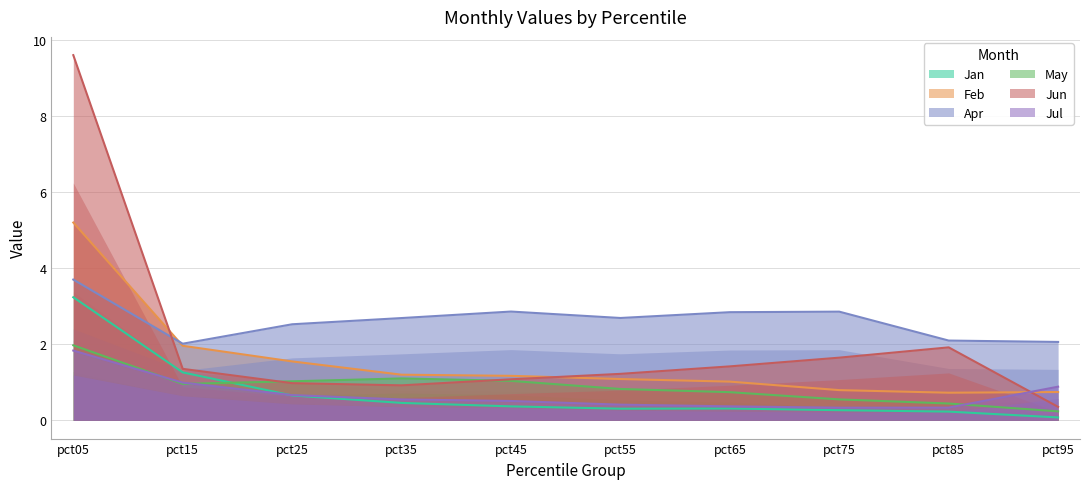

Which label corresponds to the smallest value in the chart?

pct95